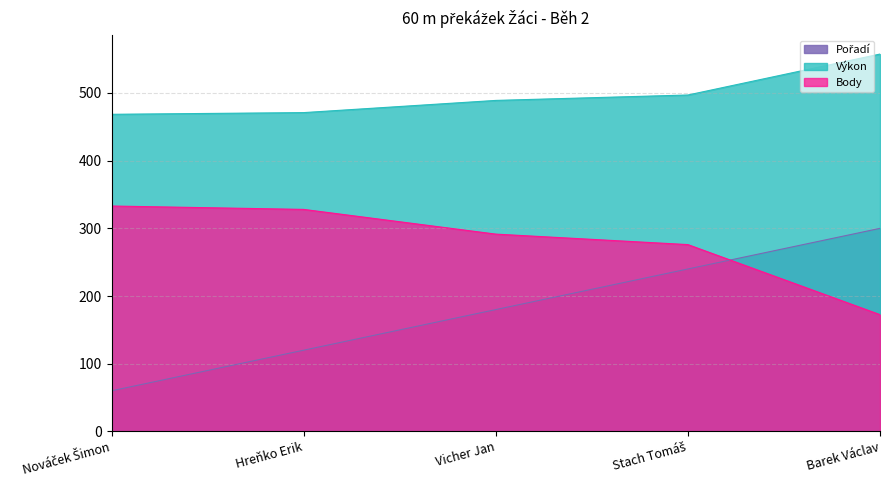

What is the difference between the maximum and minimum values in the Výkon series?

89.0